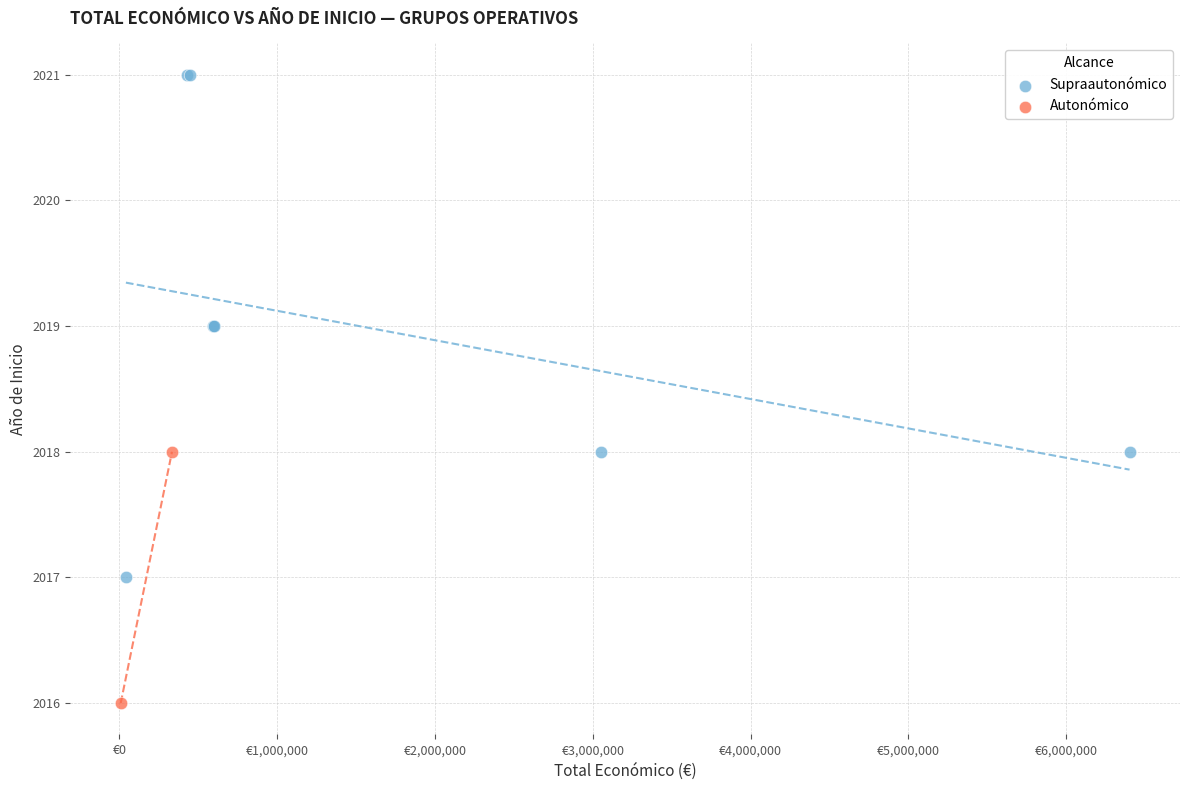

What are all the series names shown in the legend?

Supraautonómico, Autonómico